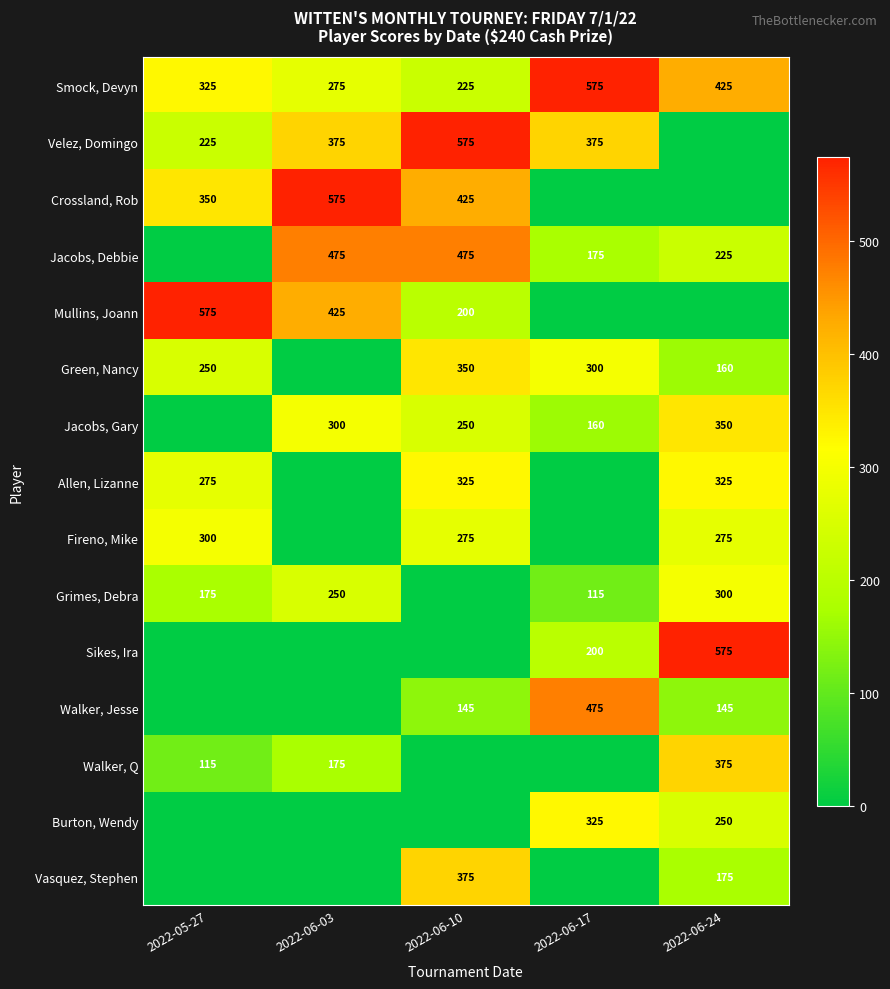

Count the Smock, Devyn values in the range 275 to 425.

3